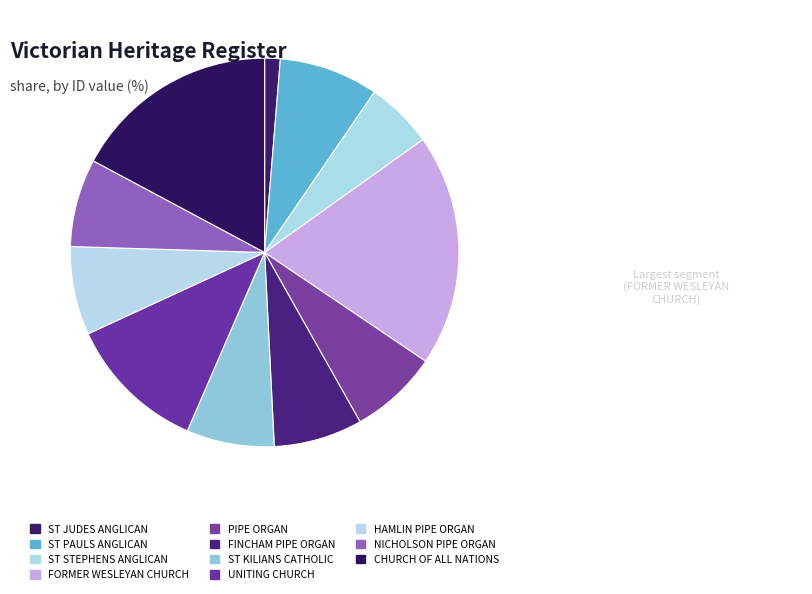

What is the smallest slice in the pie chart?

ST JUDES ANGLICAN